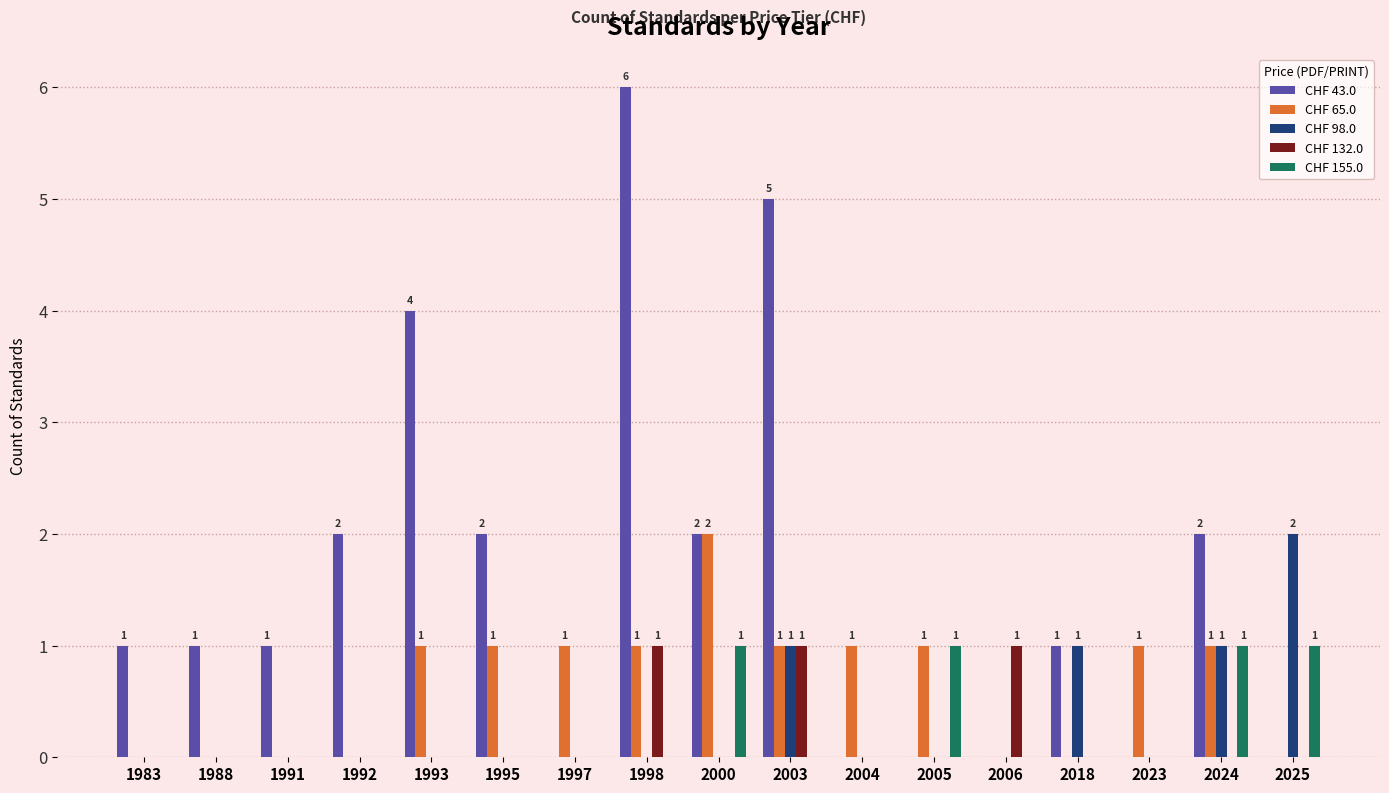

Is the value of CHF 43.0 at 1988 greater than the value of CHF 98.0 at 2006?

Yes